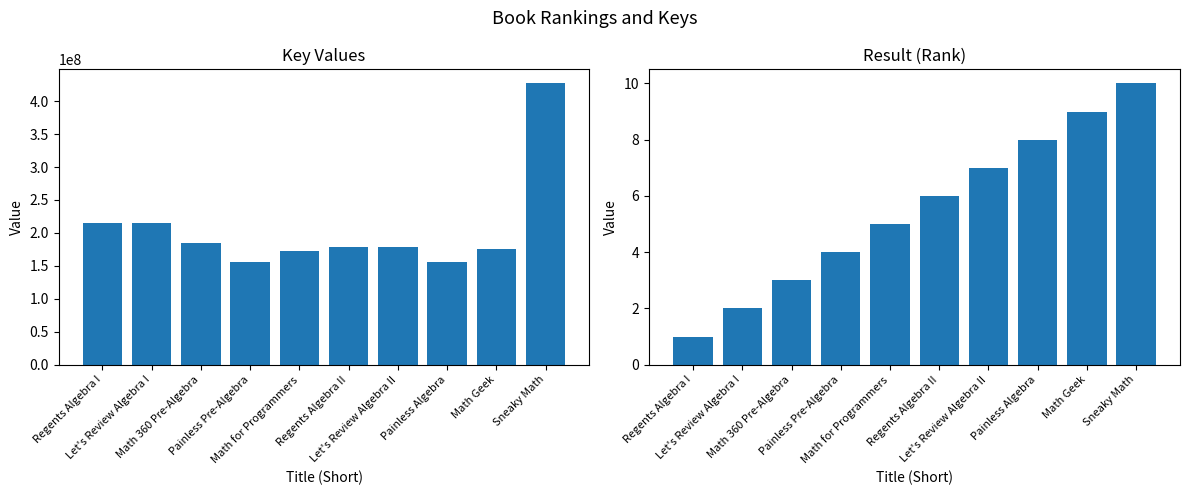

What is the sum of the Key values at Painless Pre-Algebra and Regents Algebra II?

334170449